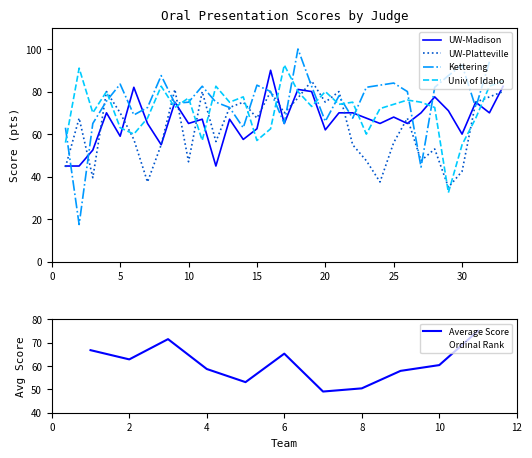

The UW-Madison series shows 30.6 at 26. True or false?

False